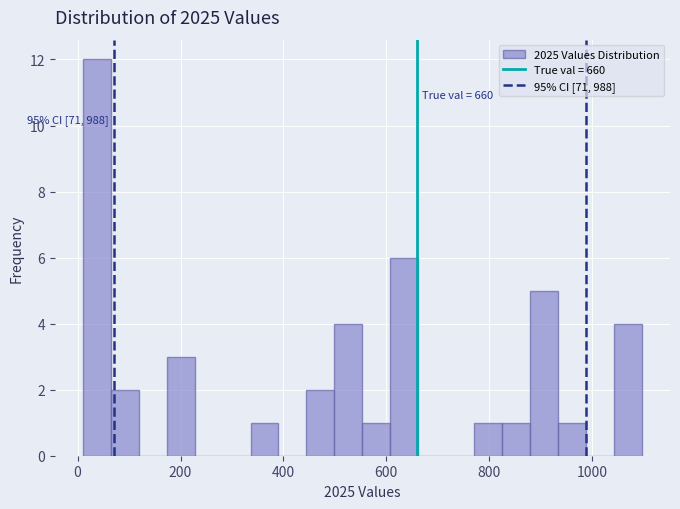

Around what value on the x-axis is the tallest bar? Give the approximate position of its centre, as read against the axis.

40